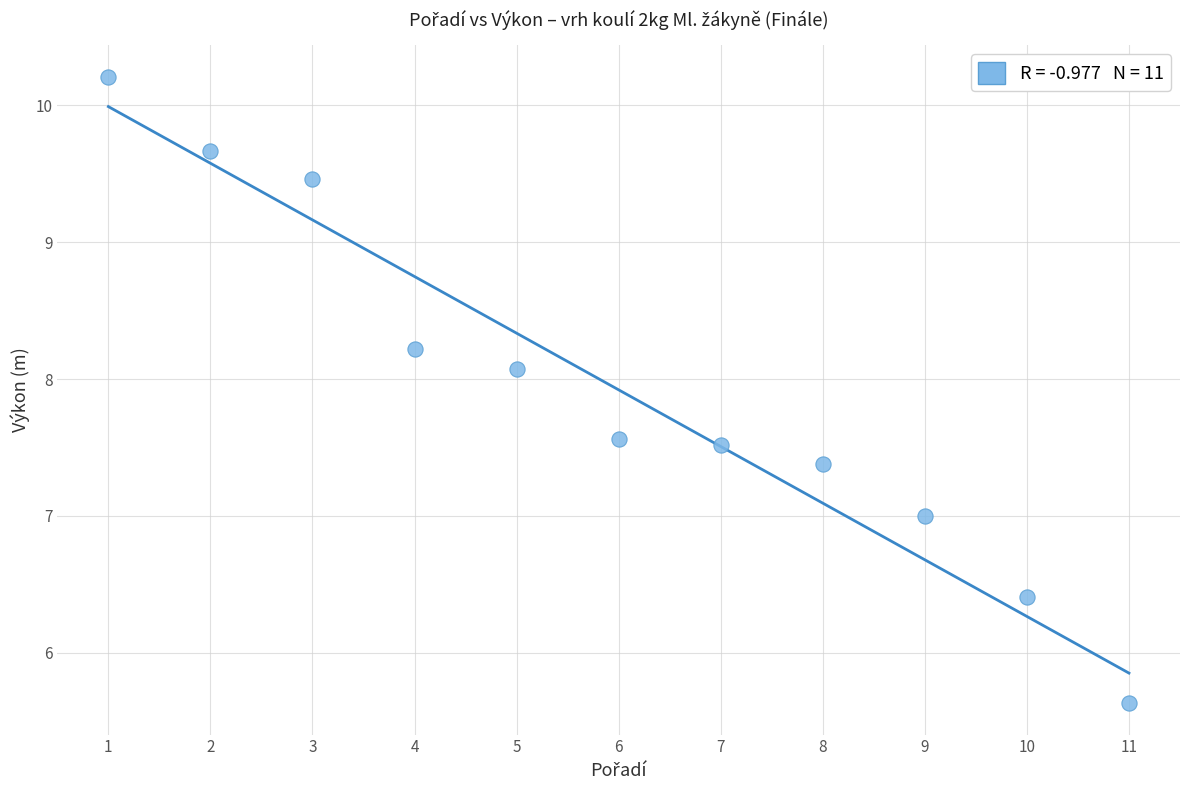

What is the average Y value?

7.9